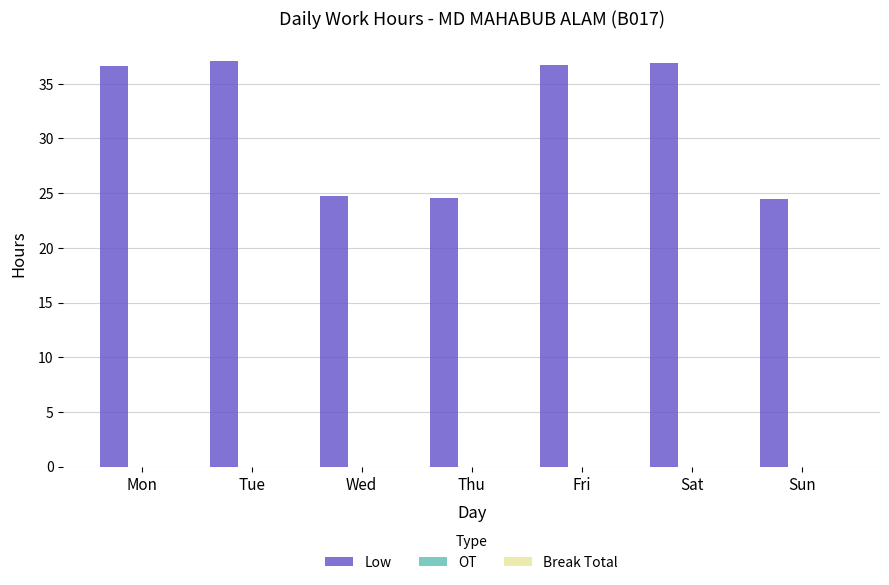

What is the smallest value displayed?

24.5